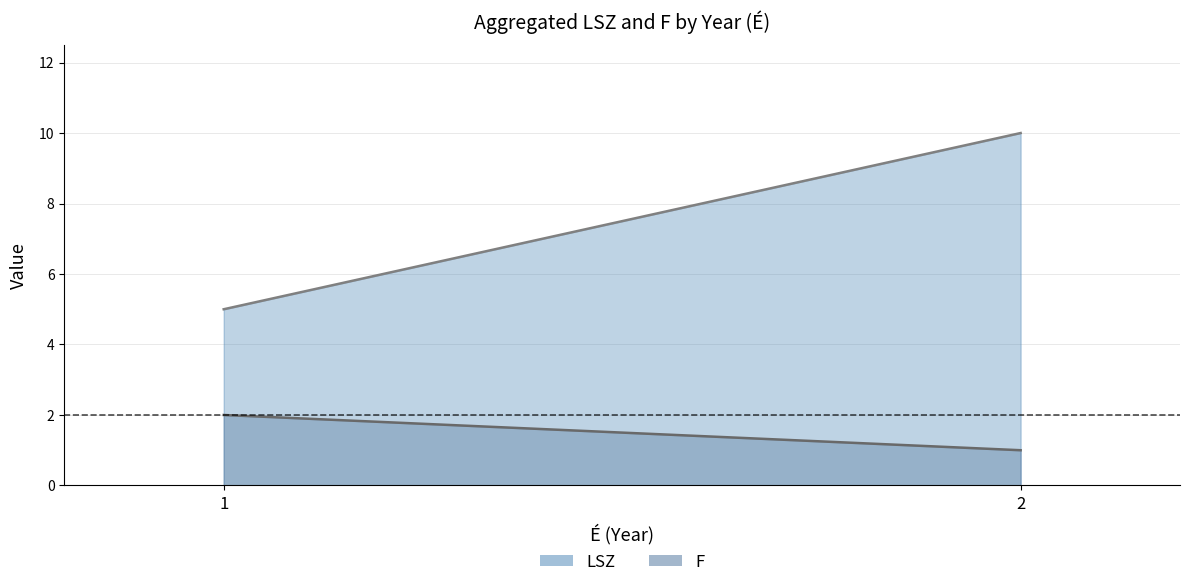

Rank the series by their average value, from lowest to highest.

F, LSZ